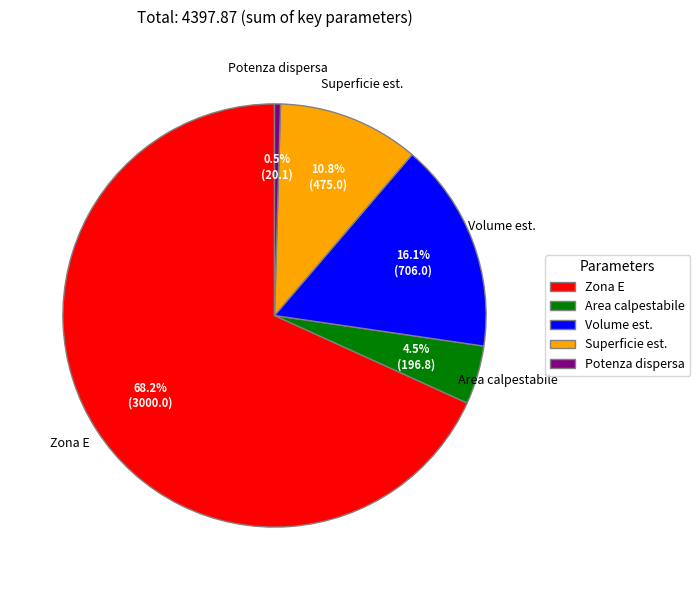

Which has a higher value, Zona E or Area calpestabile?

Zona E